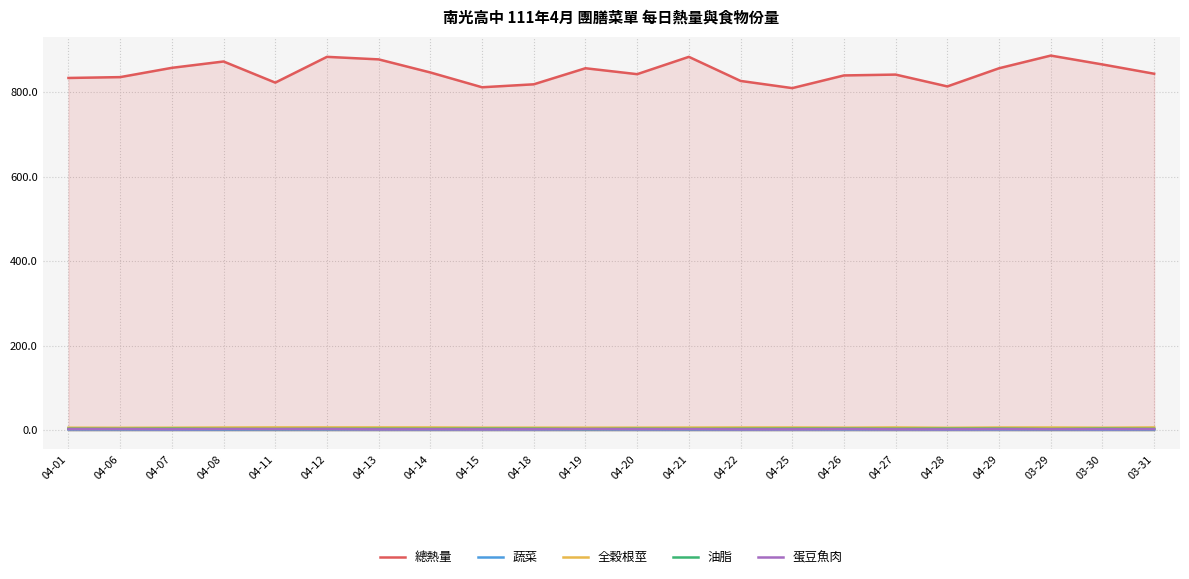

Where is the first local minimum for 油脂?

04-06